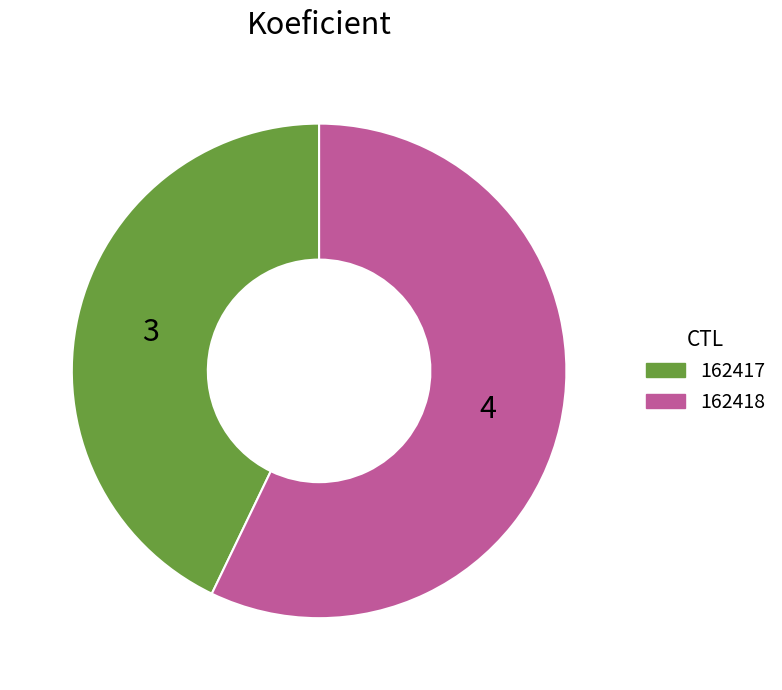

Which category accounts for the majority?

162418